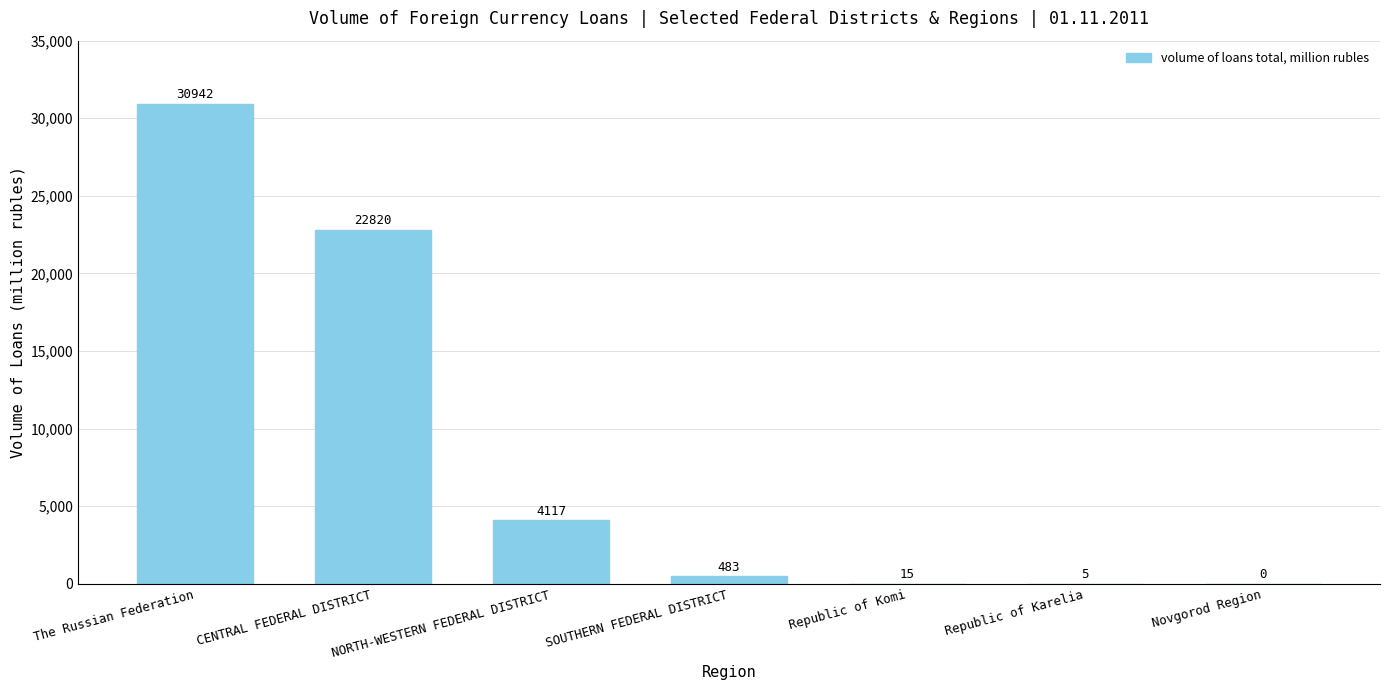

What is the sum of the values at CENTRAL FEDERAL DISTRICT and NORTH-WESTERN FEDERAL DISTRICT?

26937